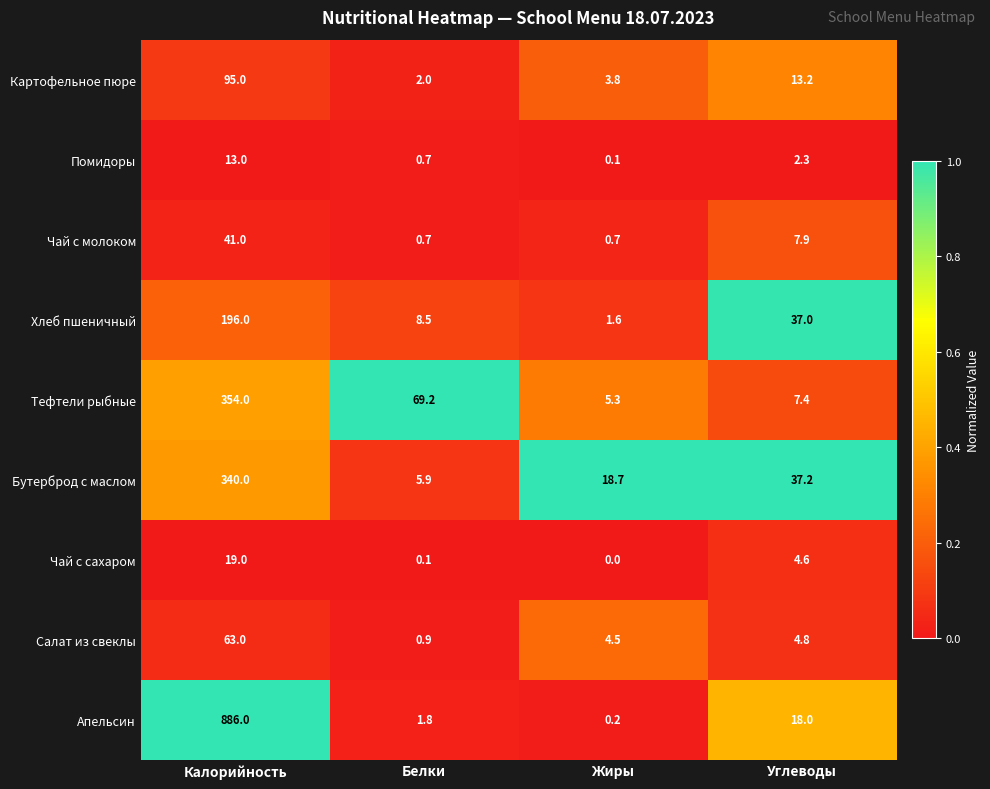

Where does the Тефтели рыбные series first go above 69?

Калорийность